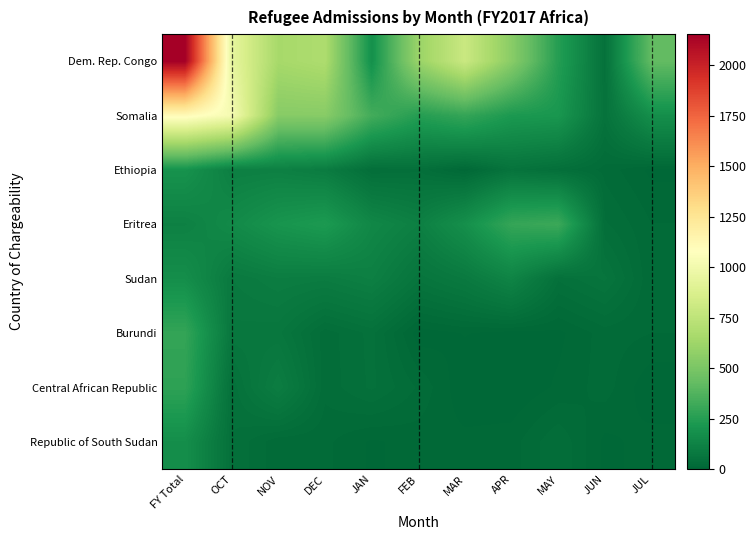

What is the spread (max minus min) of values at APR?

552